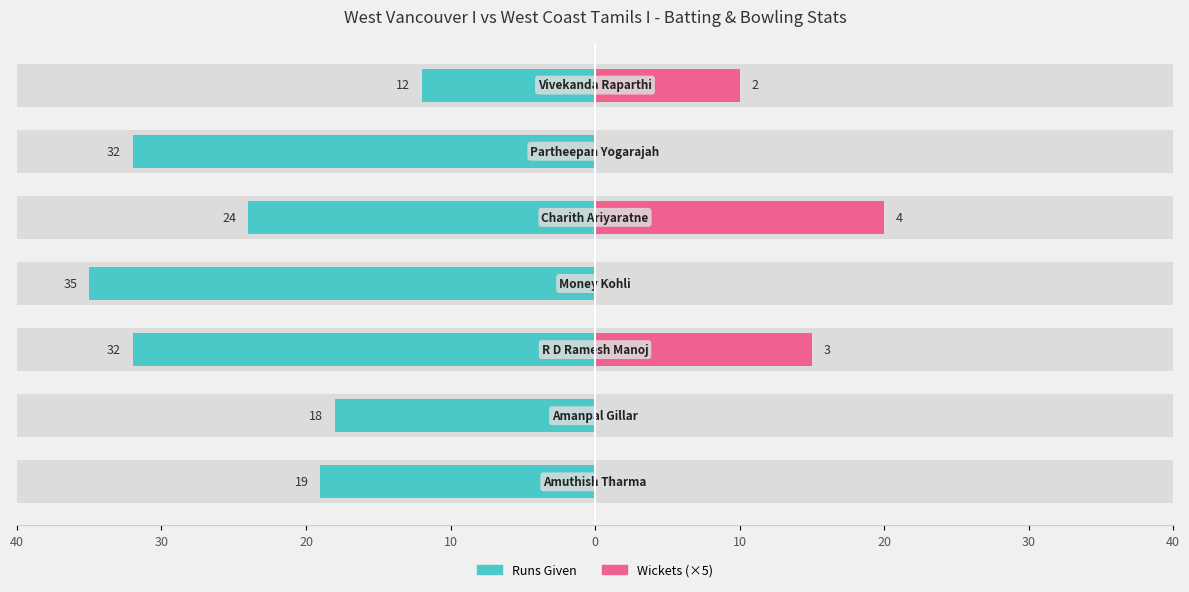

What is the sum of the Wickets (×5) values at 40 and 0?

20